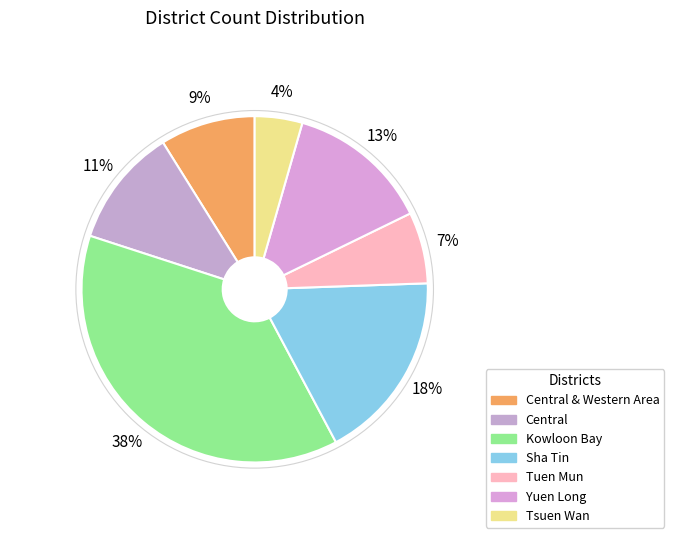

Does Kowloon Bay represent more than half of the total?

No